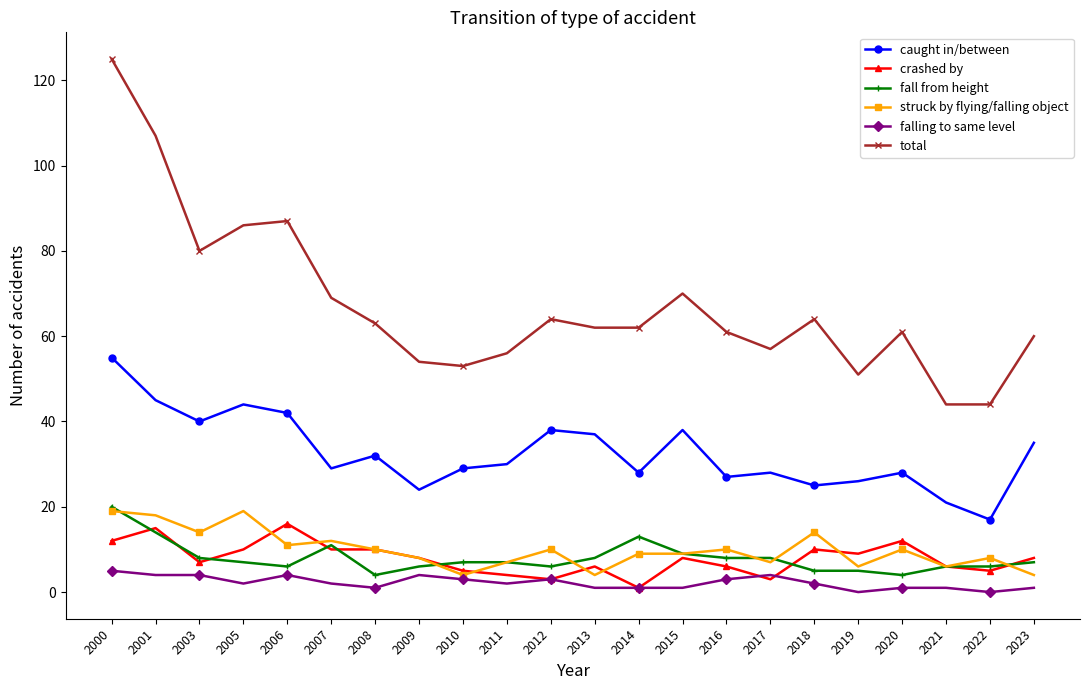

What are all the series names shown in the legend?

caught in/between, crashed by, fall from height, struck by flying/falling object, falling to same level, total